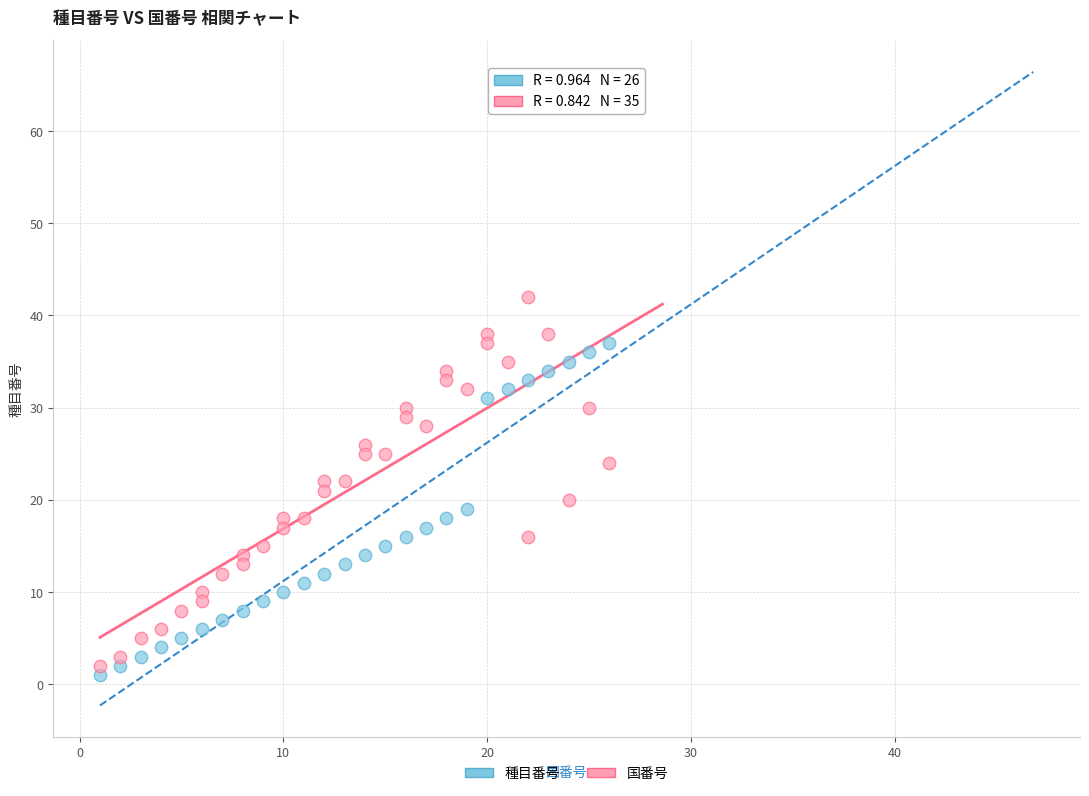

Which series contains the highest Y value?

国番号